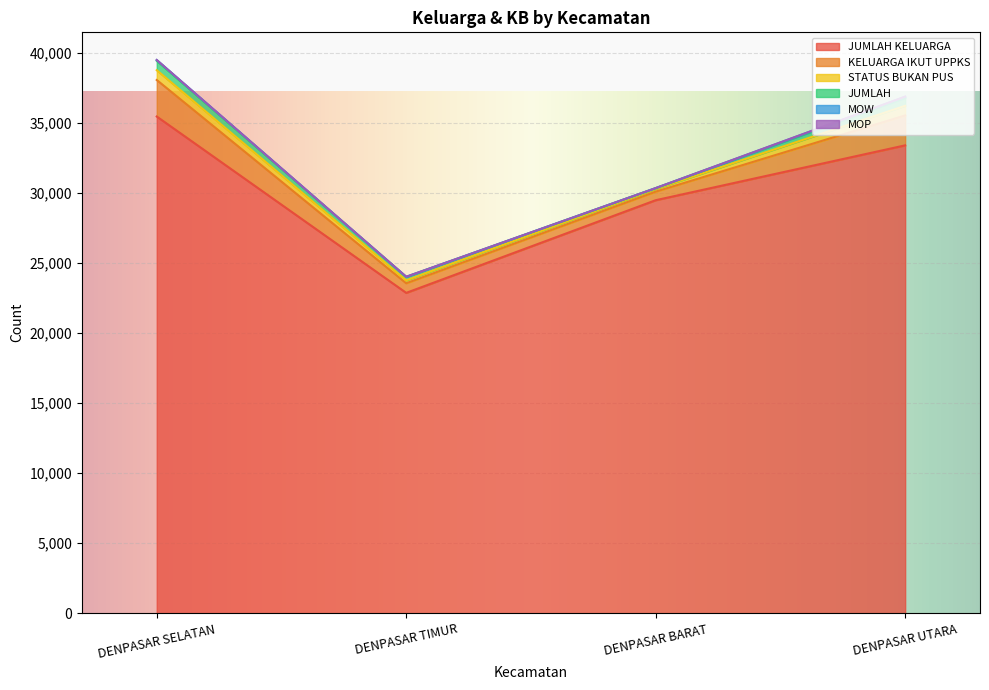

How many values in the KELUARGA IKUT UPPKS series exceed 2136?

1